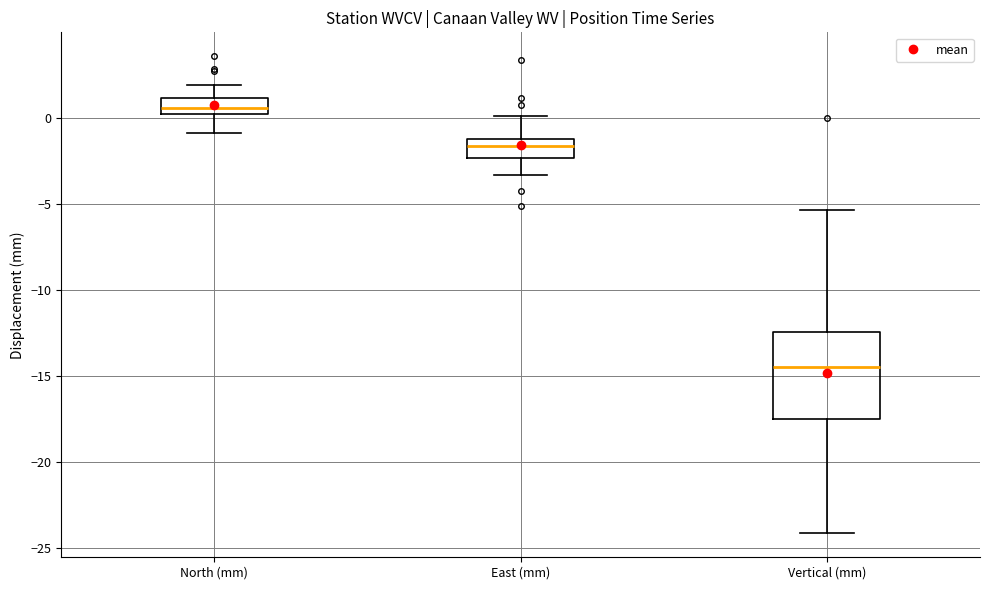

Where does the upper whisker of the box for Vertical (mm) end on the y-axis? The values are not printed on the chart, so give them approximately, as read against the axis.

-5.5